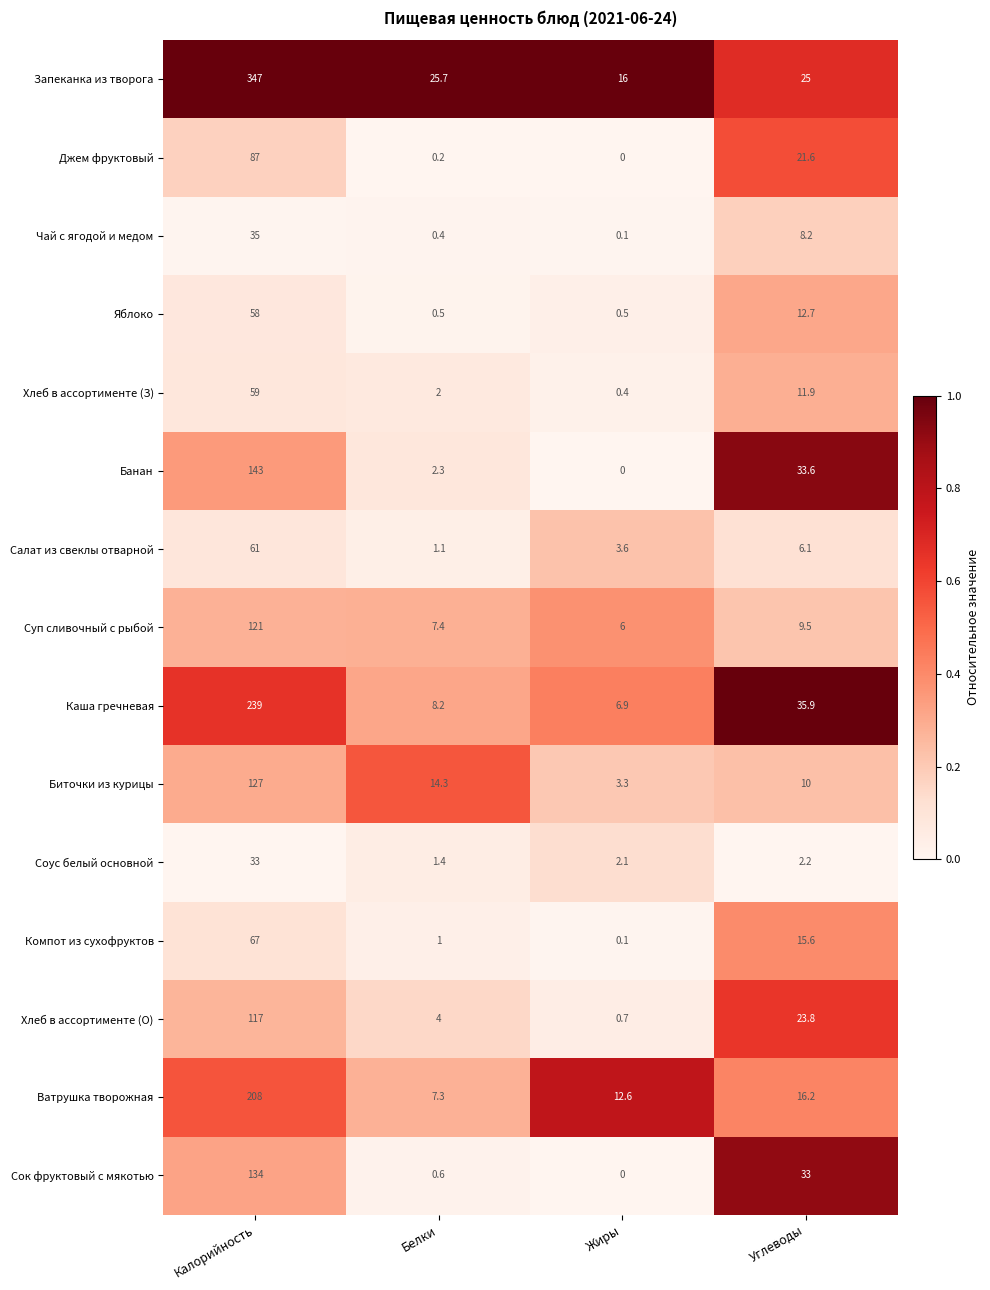

The value of Хлеб в ассортименте (З) at Белки is 0.6. True or false?

False